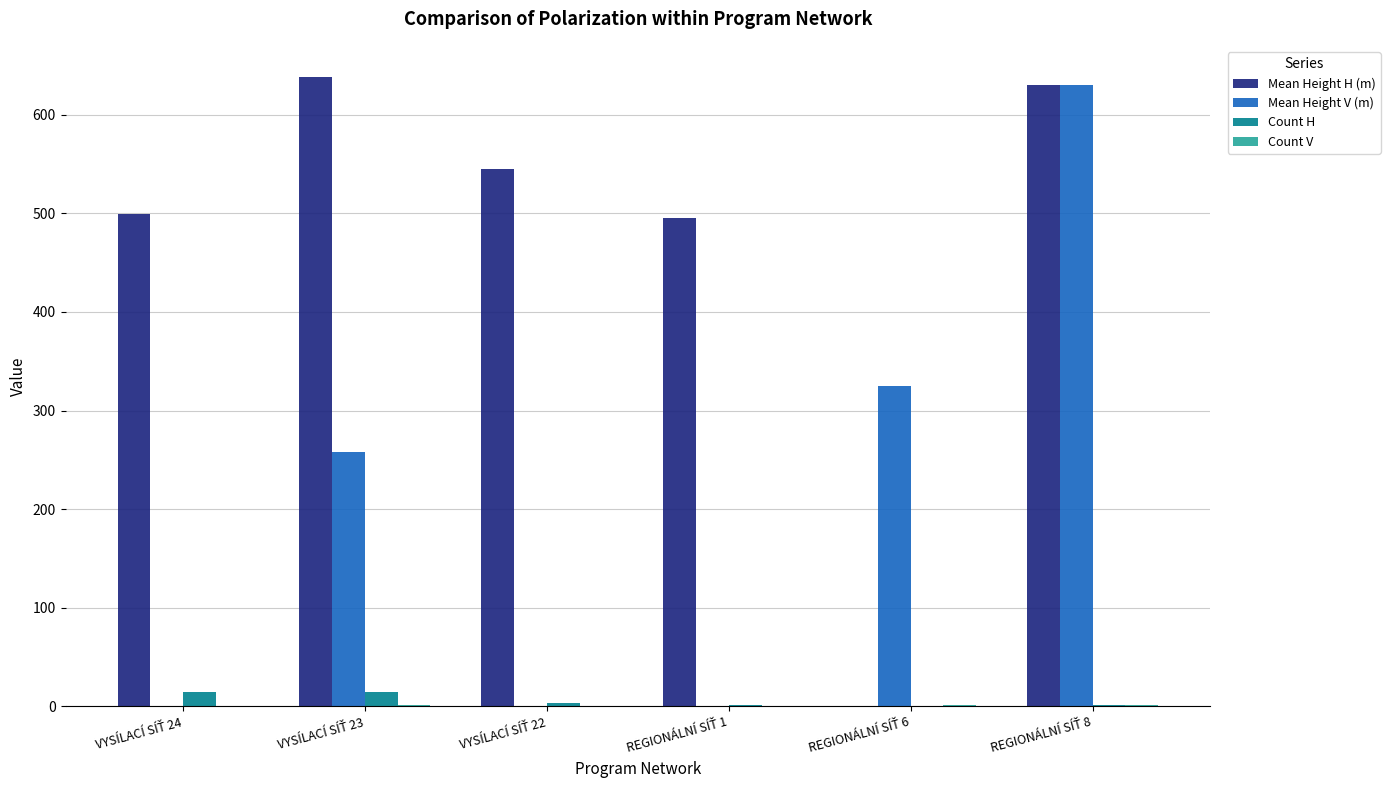

Which series has the largest total across all categories?

Mean Height H (m)